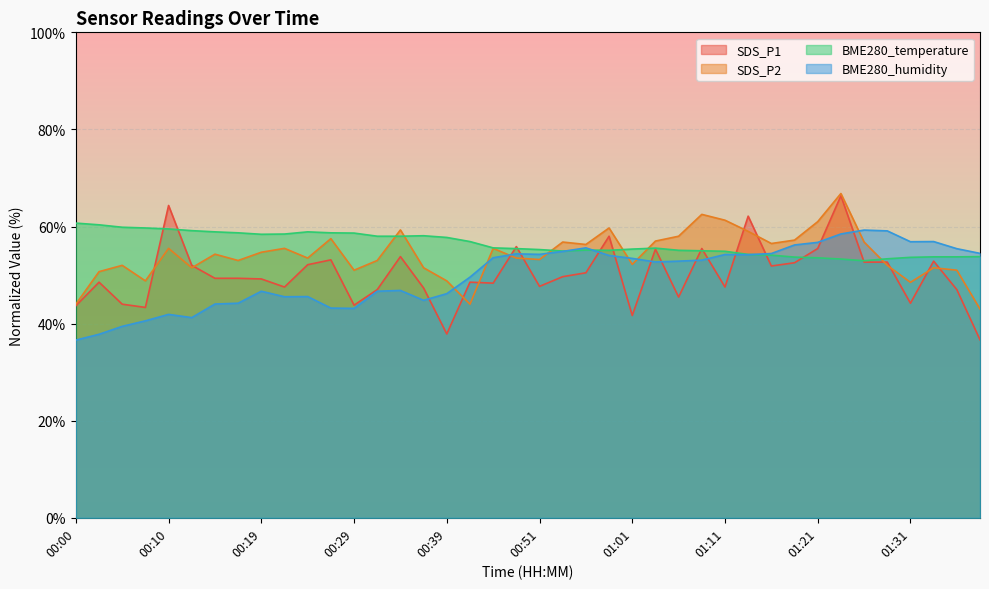

At which label does BME280_temperature first exceed 55?

00:00